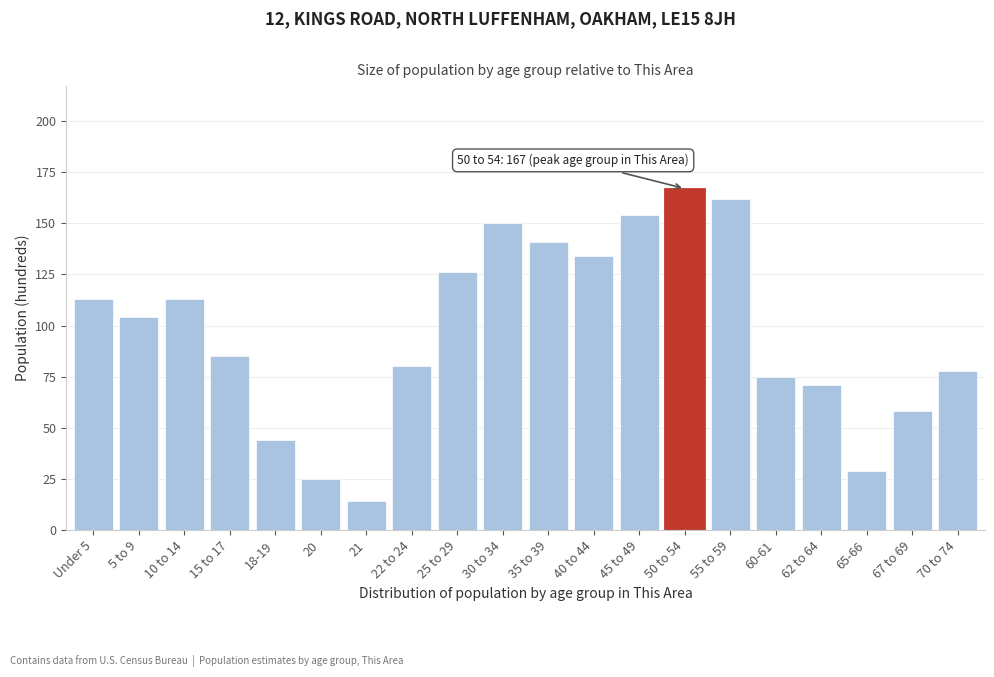

Reading right to left, transcribe all the data shown in this chart.

78	58	29	71	75	162	167	154	134	141	150	126	80	14	25	44	85	113	104	113